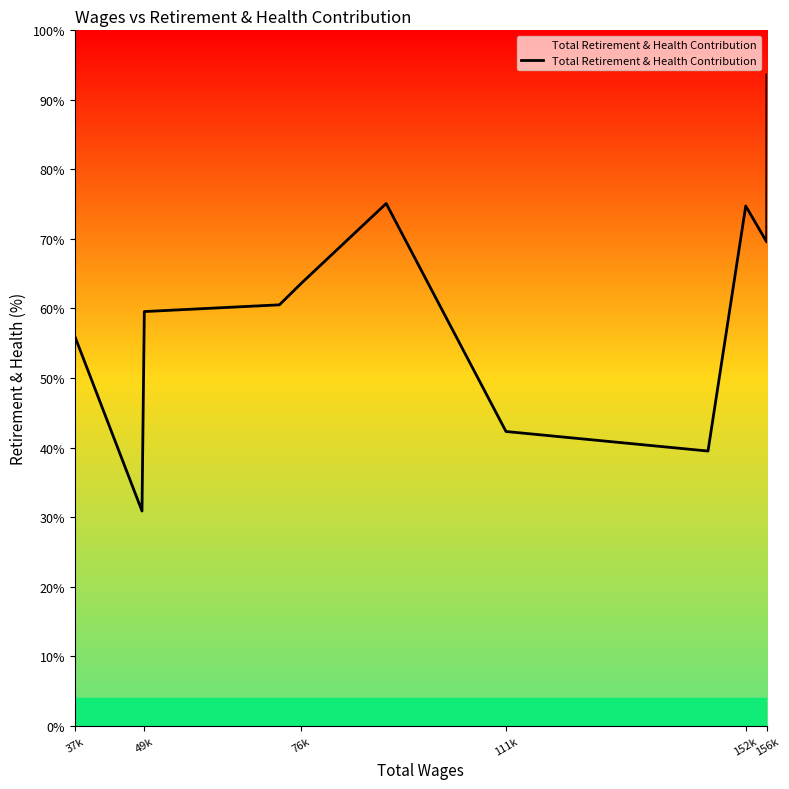

What is the minimum value shown in the chart?

30.9